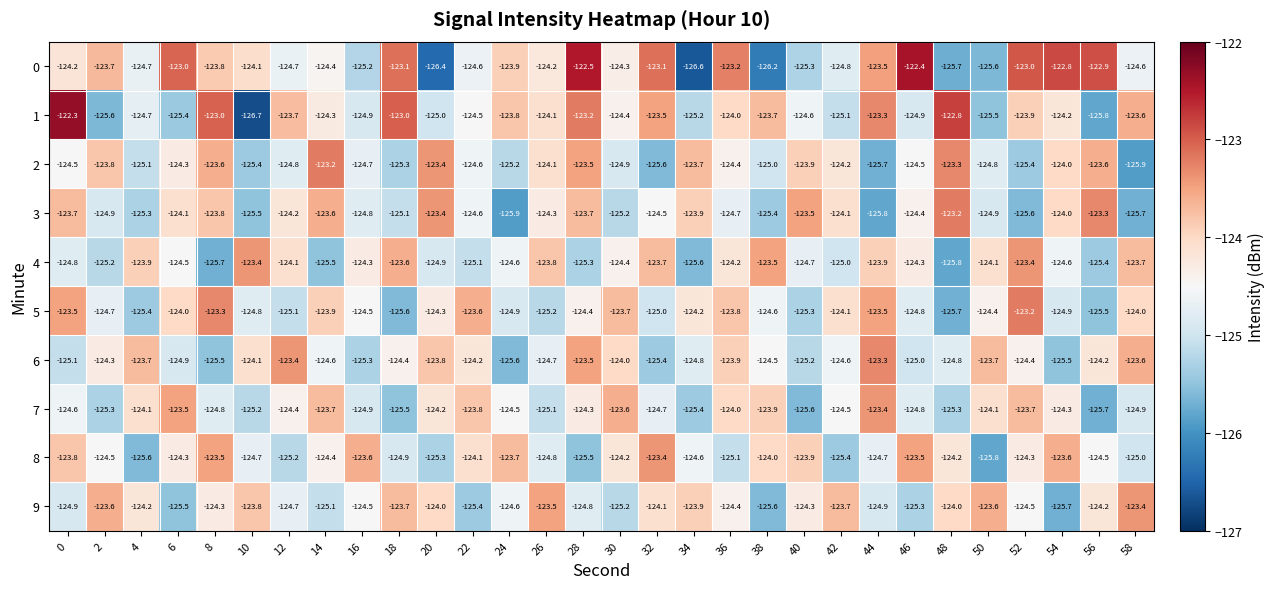

Is it true that 4 equals -183.4 at 14?

False